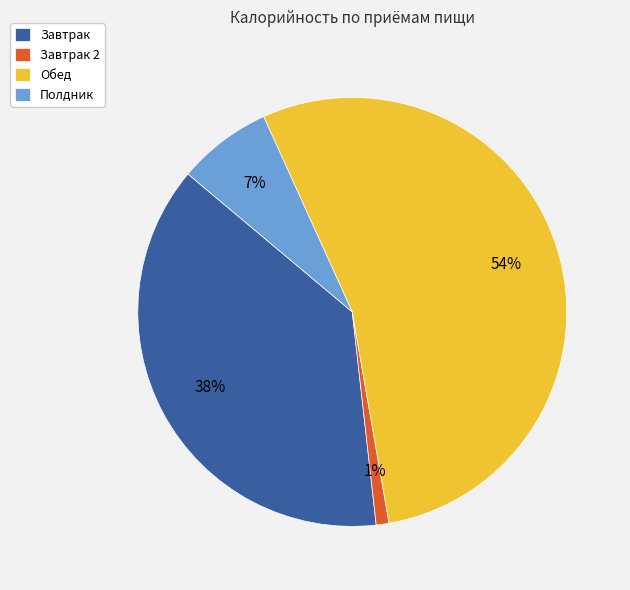

Count the number of slices in the pie.

4